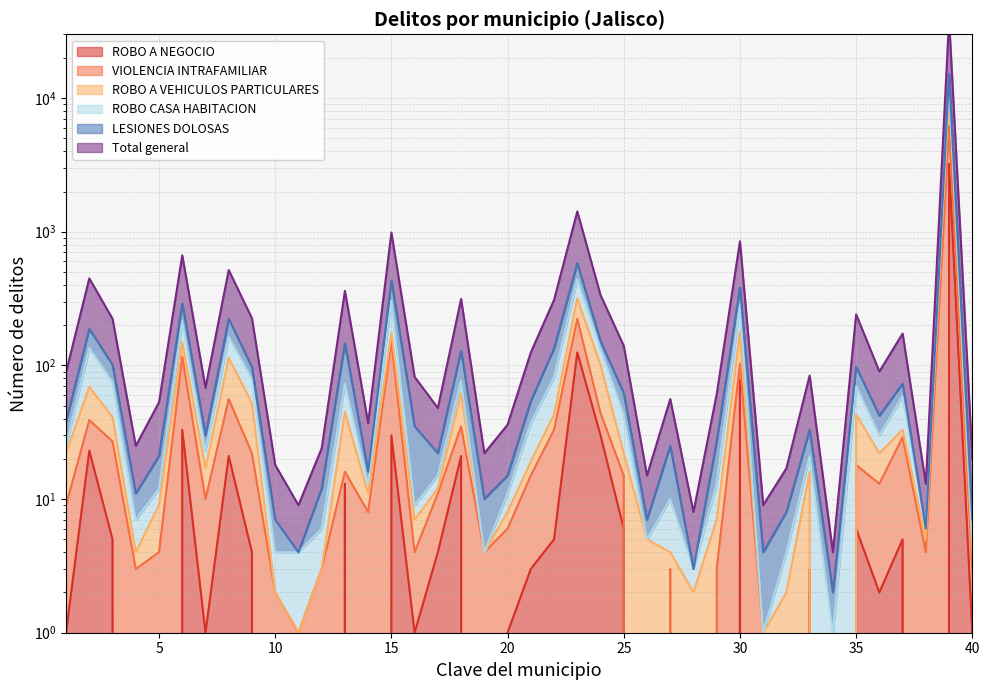

Reading right to left, transcribe all the data shown in this chart.

Total general: 20	39102	13	173	90	241	4	84	17	9	849	61	8	56	15	140	336	1419	309	125	36	22	314	48	82	985	37	361	24	9	18	225	517	68	666	53	25	223	448	89
LESIONES DOLOSAS: 7	15103	6	73	42	98	2	33	8	4	384	27	3	25	7	62	152	582	134	54	15	10	129	22	35	431	16	146	12	4	7	97	223	30	291	21	11	101	188	38
ROBO CASA HABITACION: 5	12736	6	59	30	70	1	21	4	1	284	13	3	10	5	43	133	442	82	37	11	4	77	15	9	305	13	73	6	4	4	79	164	23	213	12	7	75	135	25
ROBO A VEHICULOS PARTICULARES: 4	11482	5	33	22	43	0	16	2	1	177	7	2	4	5	22	101	317	43	19	8	4	62	12	7	174	11	45	3	1	2	52	114	17	149	9	4	41	69	22
VIOLENCIA INTRAFAMILIAR: 3	6195	4	29	13	18	0	3	0	1	103	3	0	3	0	15	44	223	33	15	6	4	35	11	4	152	8	16	3	1	2	22	56	10	116	4	3	27	39	9
ROBO A NEGOCIO: 1	3223	0	5	2	6	0	2	0	0	78	0	0	1	0	6	30	125	5	3	1	0	21	4	1	30	0	13	0	0	0	4	21	1	33	0	0	5	23	1